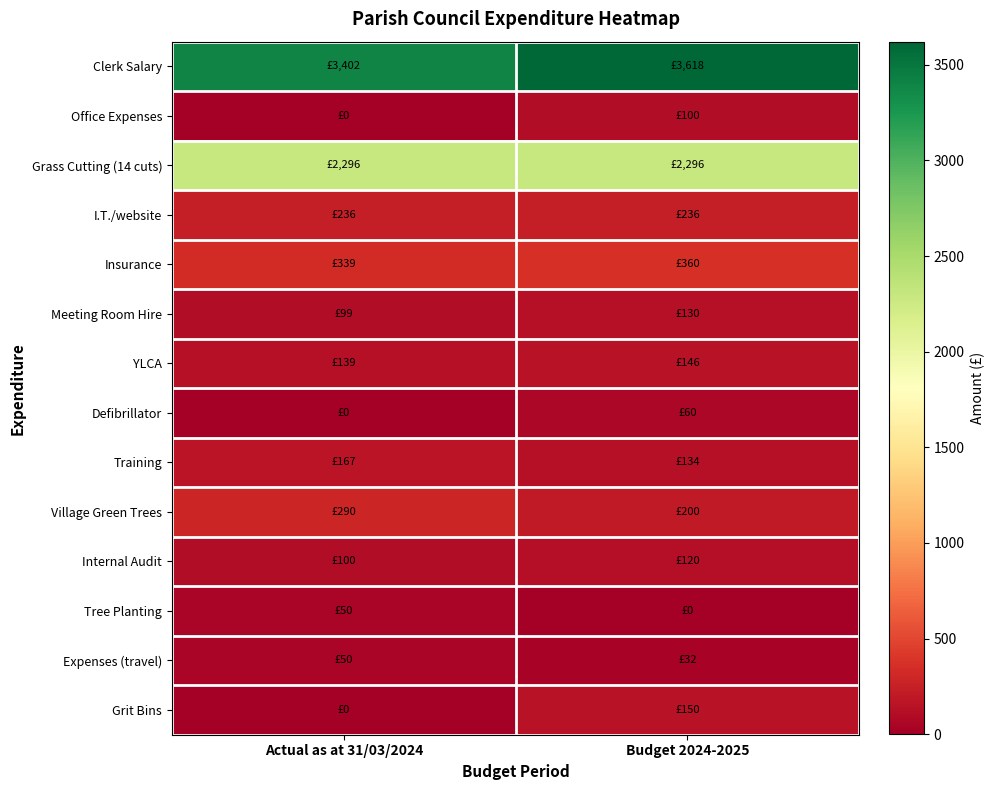

At Budget 2024-2025, list the series in order from largest to smallest.

Clerk Salary, Grass Cutting (14 cuts), Insurance, I.T./website, Village Green Trees, Grit Bins, YLCA, Training, Meeting Room Hire, Internal Audit, Office Expenses, Defibrillator, Expenses (travel), Tree Planting